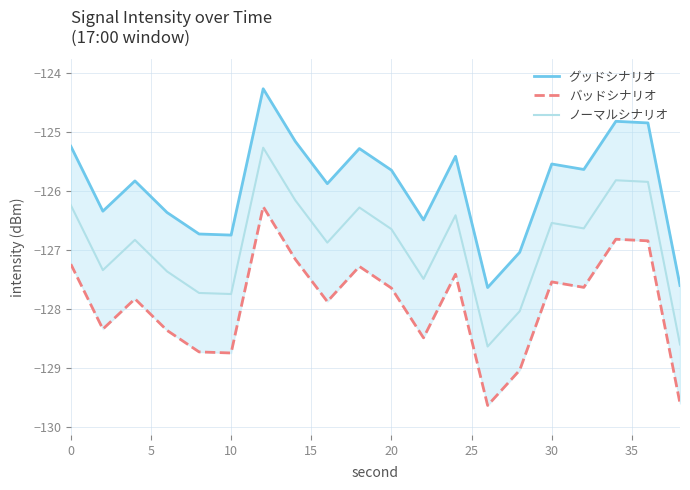

Between 15 and 15, which is larger?

15